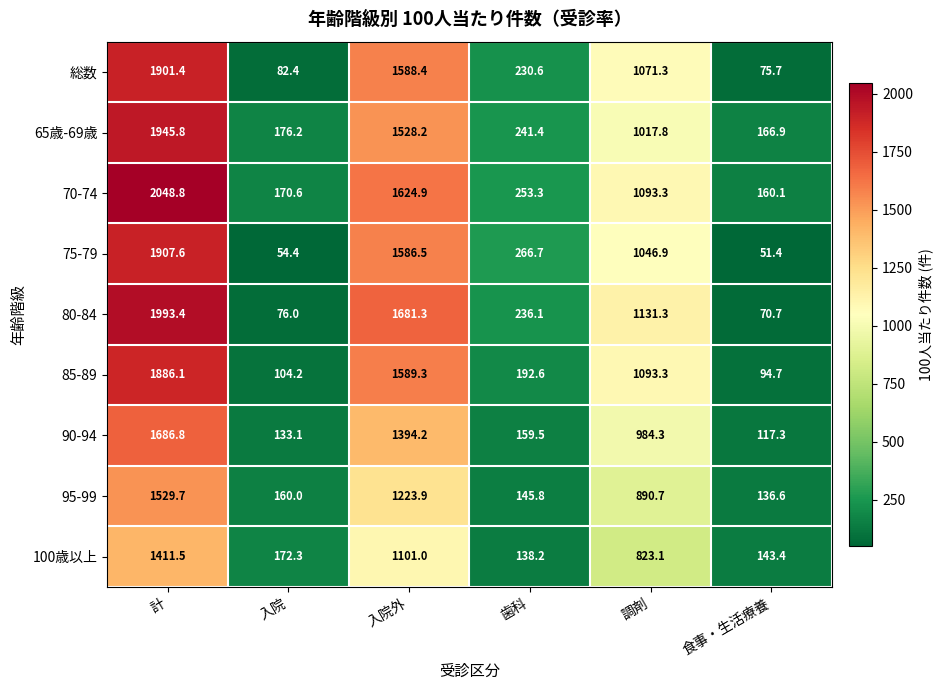

The value of 総数 at 入院 is 82.4. True or false?

True